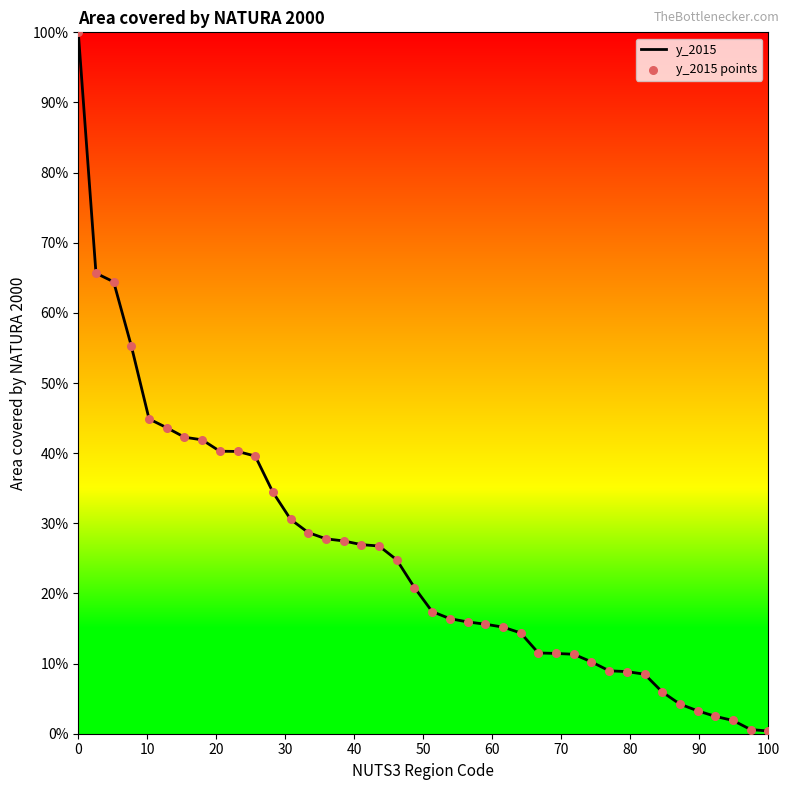

What is the maximum value shown in the chart?

100.0